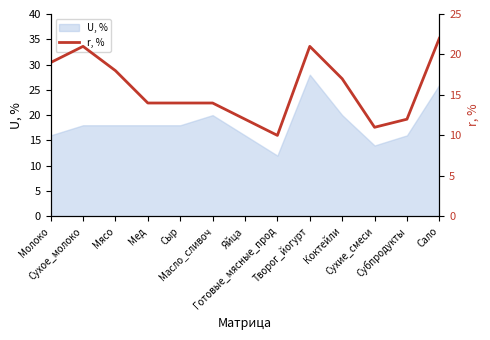

At which category does the data reach its first local valley?

Готовые_мясные_прод